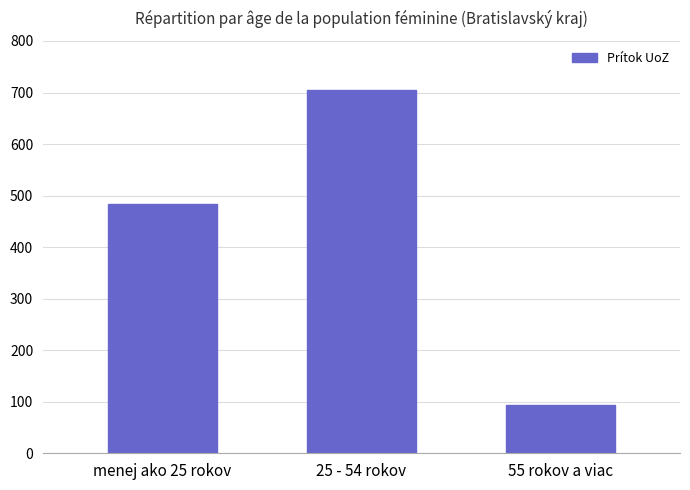

What is the label of the 3rd bar from the left?

55 rokov a viac